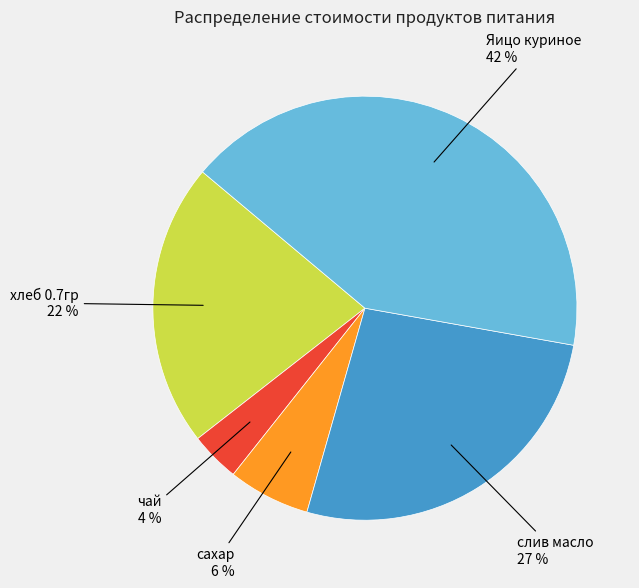

To the nearest percent, what is the average slice percentage?

20%